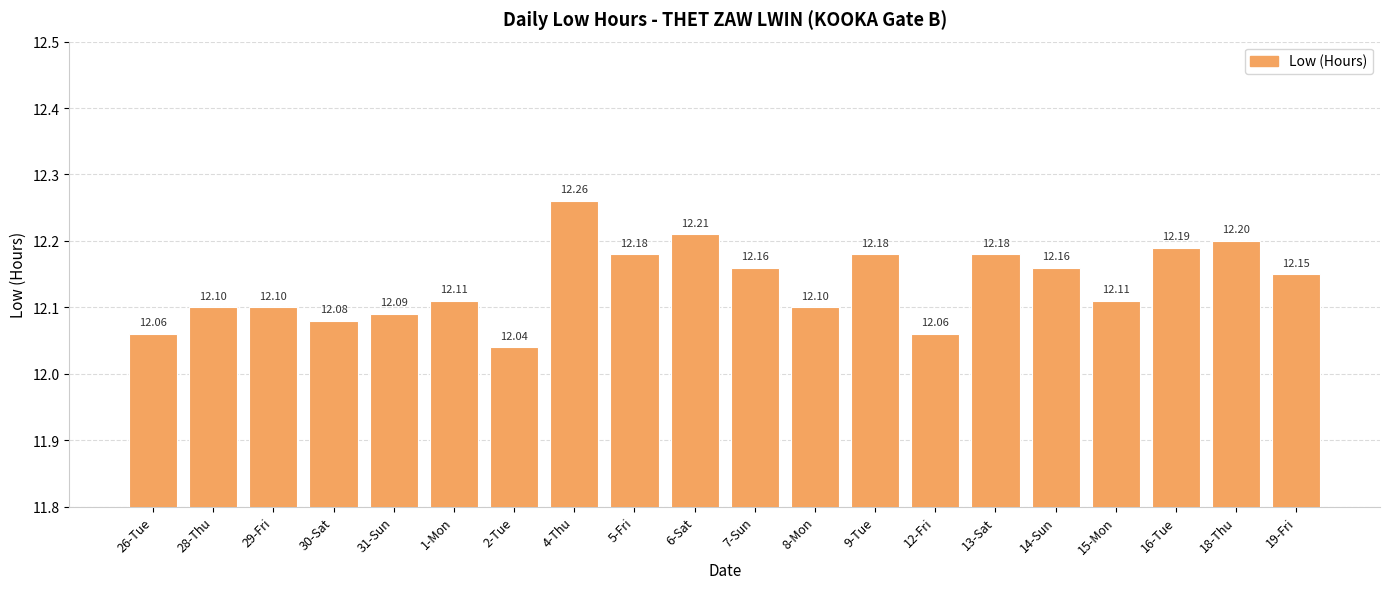

At which category does the chart reach its peak across all series?

4-Thu